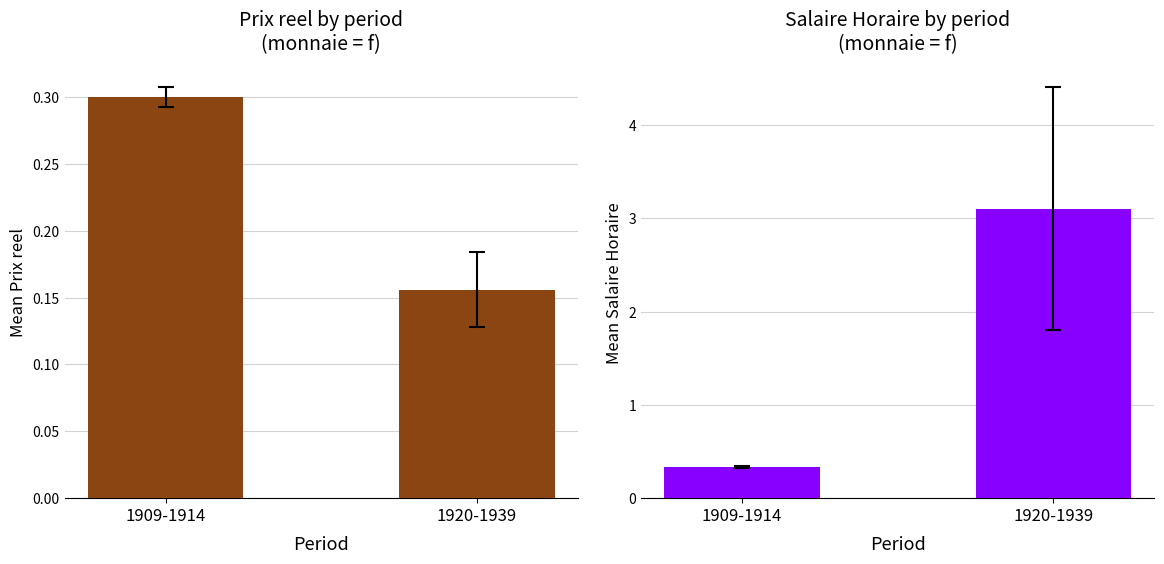

Count the number of categories in the chart.

2